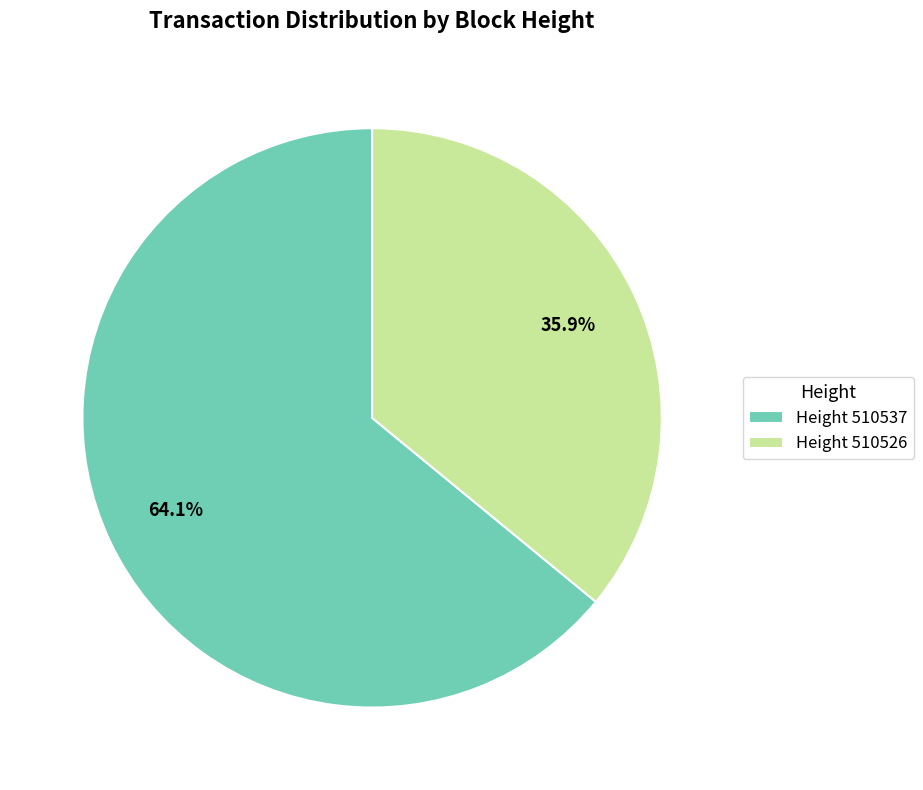

Is there any slice that represents more than half of the pie?

Yes